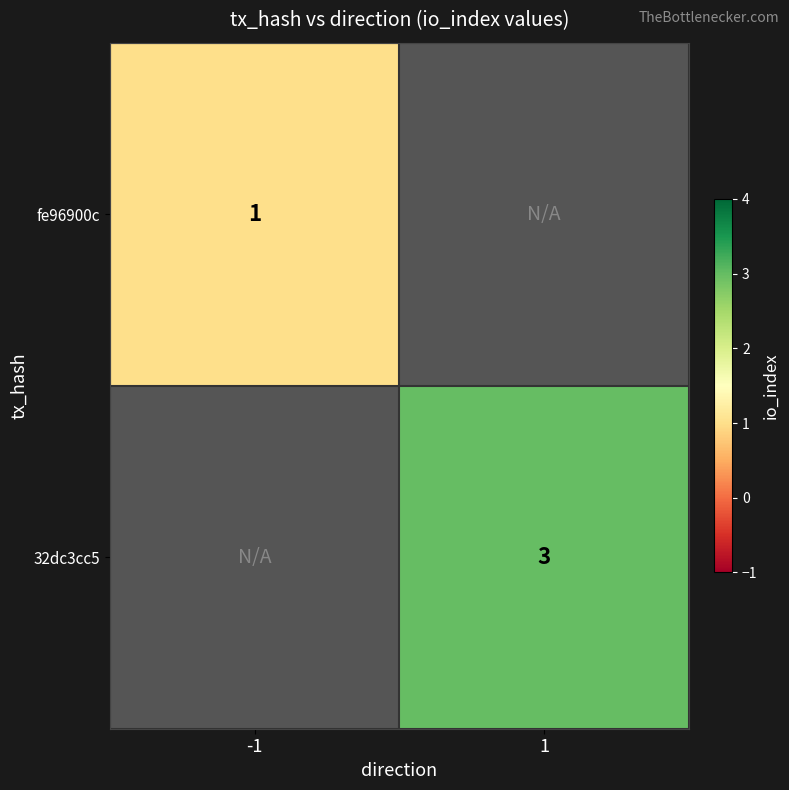

True or false: 32dc3cc5 has a value of 5 at 1.

False